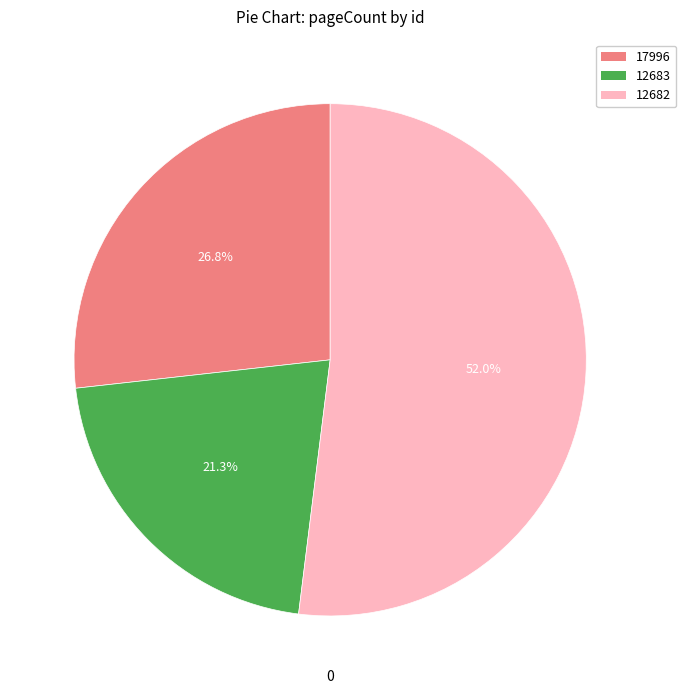

Is there any slice that represents more than half of the pie?

Yes